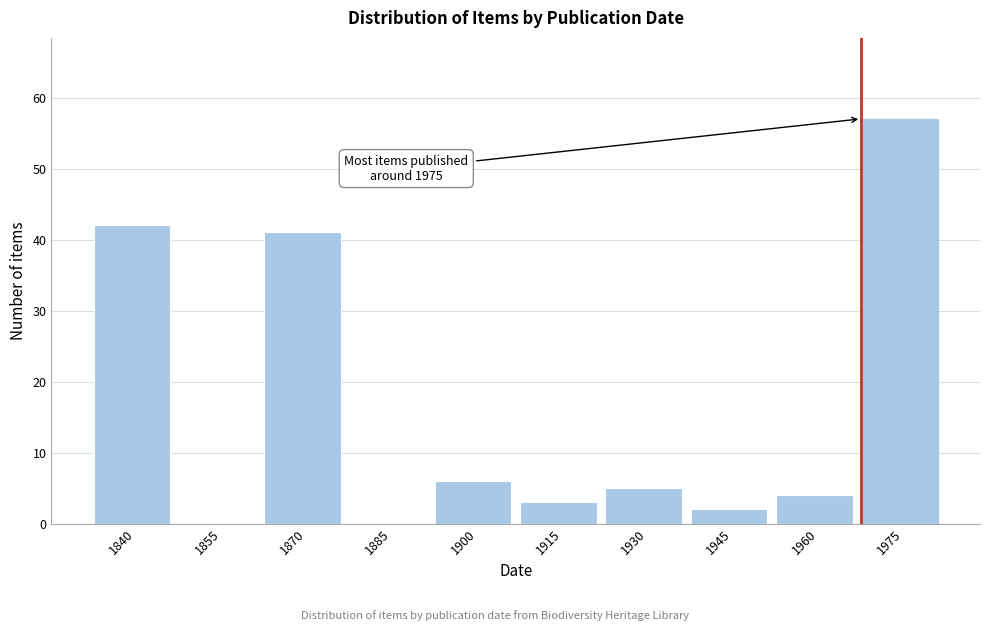

Reading right to left, transcribe all the data shown in this chart.

1975=57	1960=4	1945=2	1930=5	1915=3	1900=6	1885=0	1870=41	1855=0	1840=42